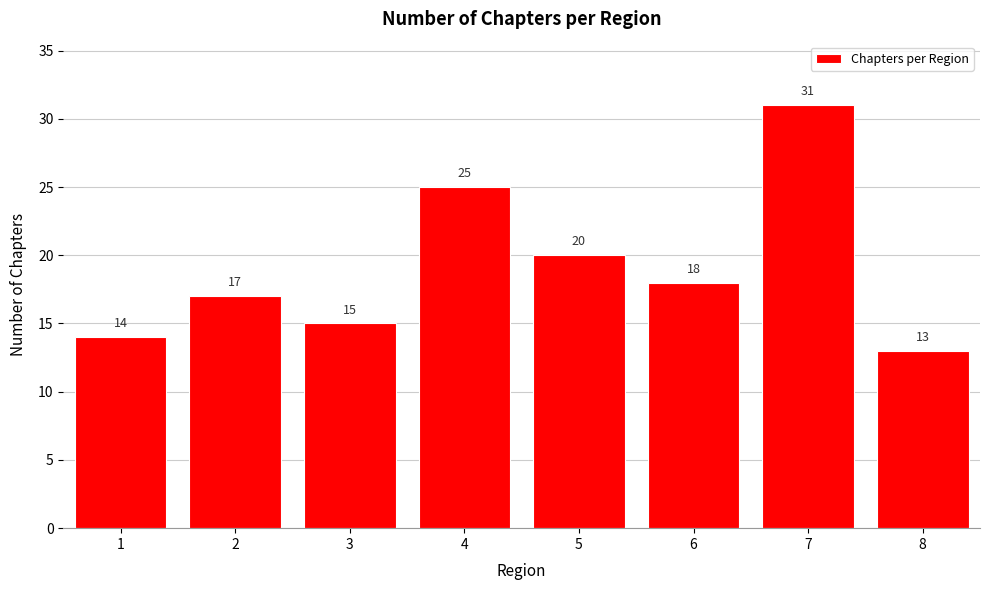

Reading left to right, list all the values displayed in this chart.

1=14	2=17	3=15	4=25	5=20	6=18	7=31	8=13